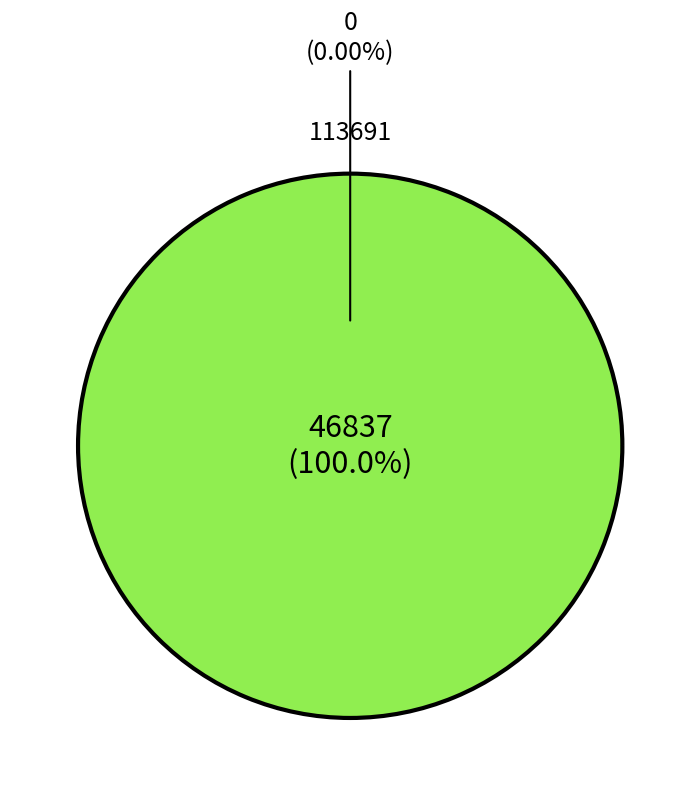

Between 113691 and 113678, which is larger?

113678